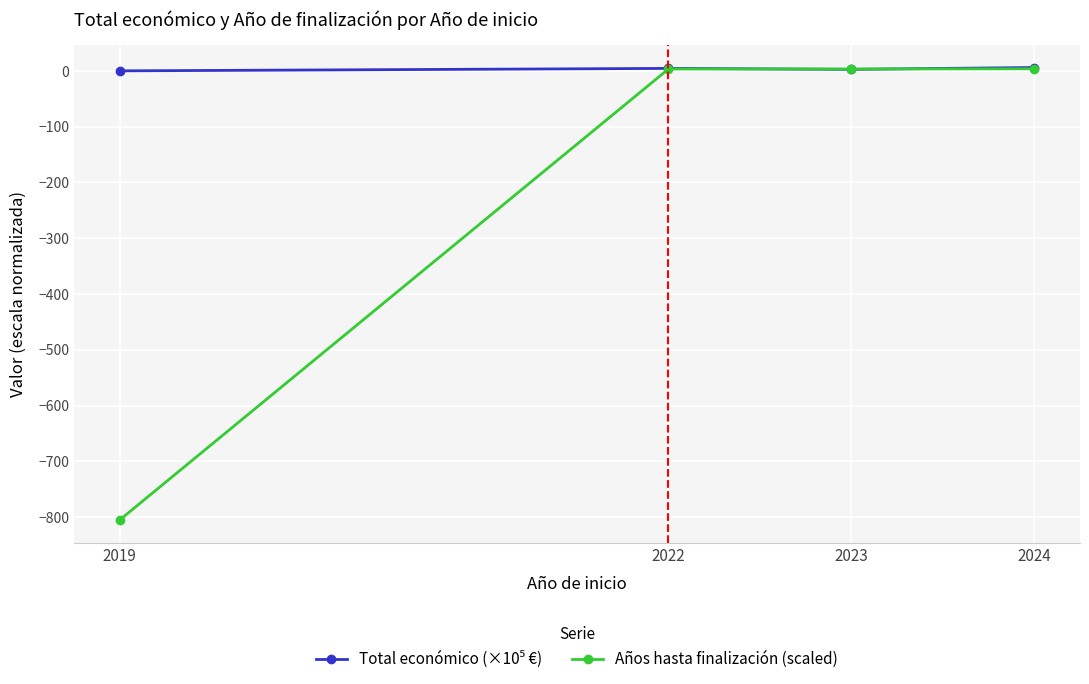

What is the maximum value for Años hasta finalización (scaled)?

3.7